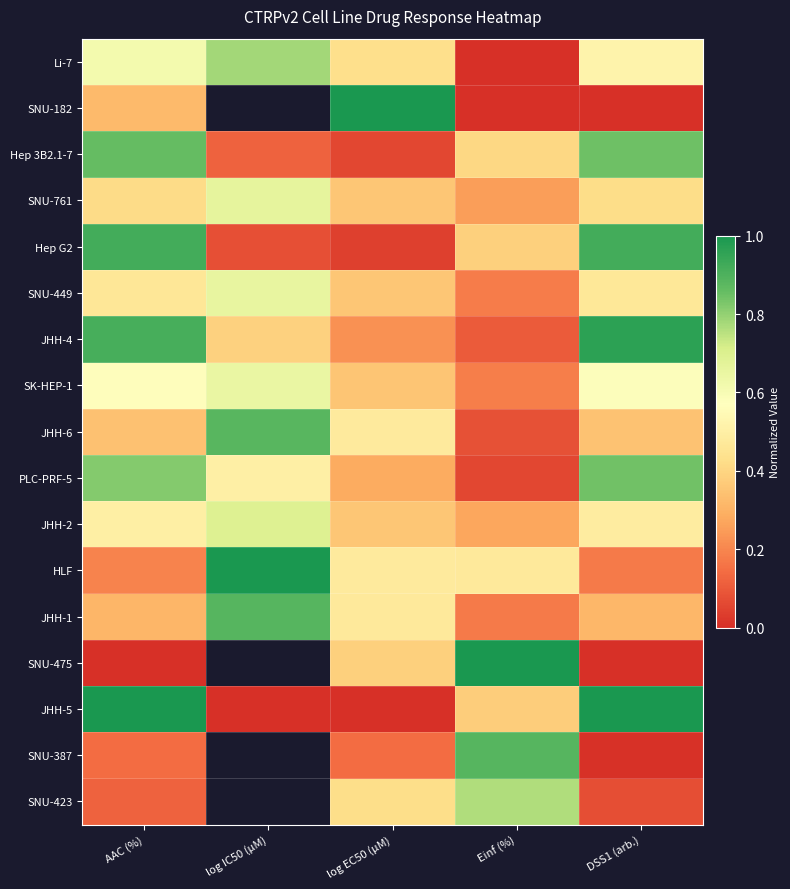

Which has a higher value, log IC50 (µM) or DSS1 (arb.)?

log IC50 (µM)